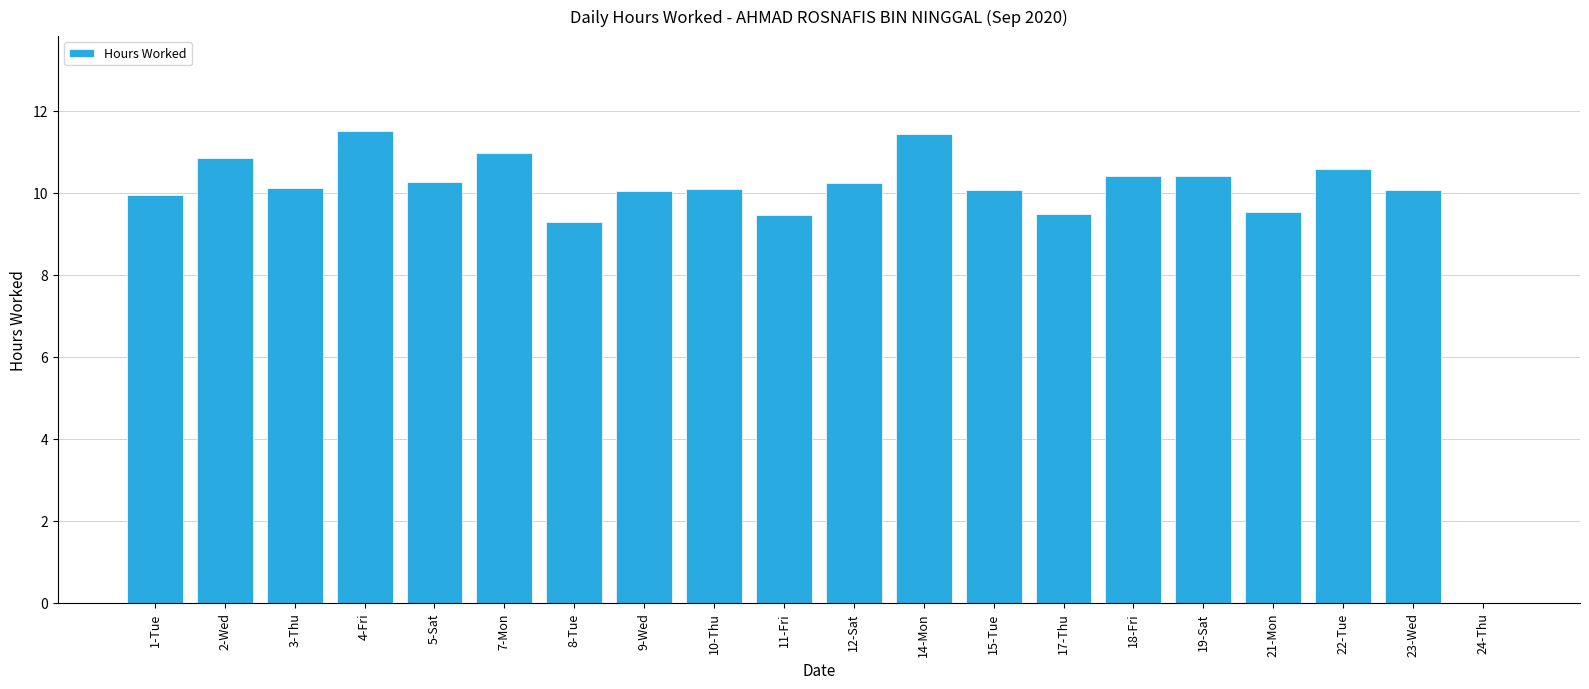

What is the sum of the values at 9-Wed and 2-Wed?

20.9